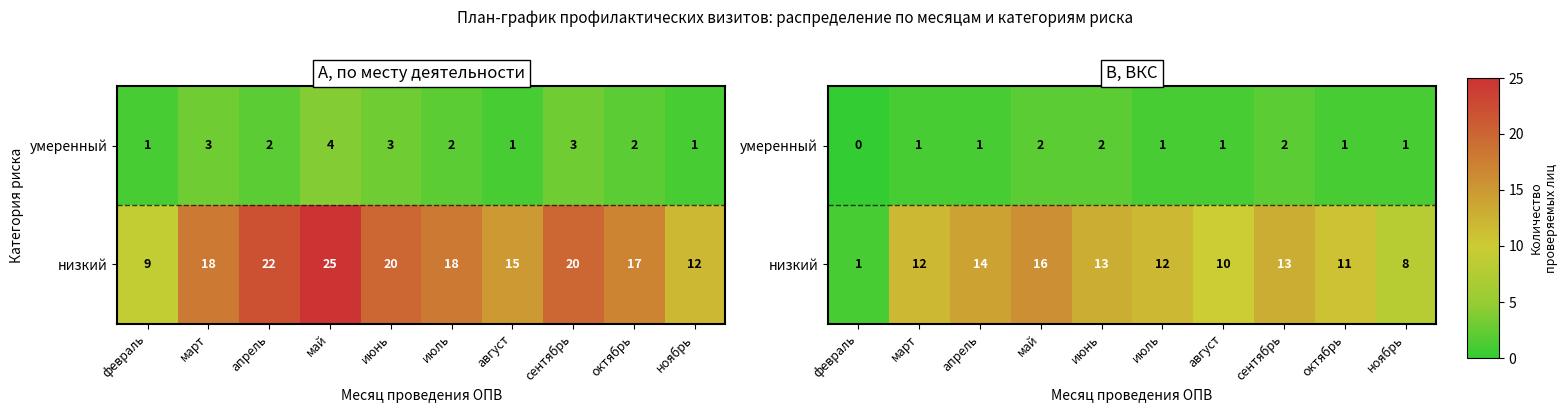

Rank the categories by низкий value from highest to lowest.

май, апрель, июнь, сентябрь, март, июль, октябрь, август, ноябрь, февраль